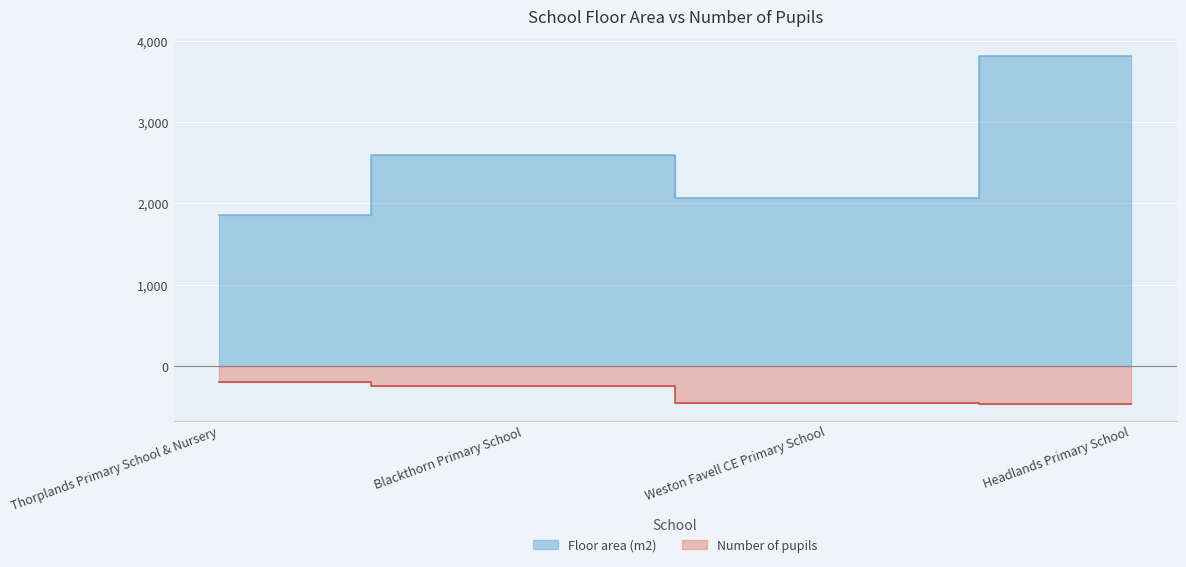

The Number of pupils series shows 328 at Blackthorn Primary School. True or false?

False